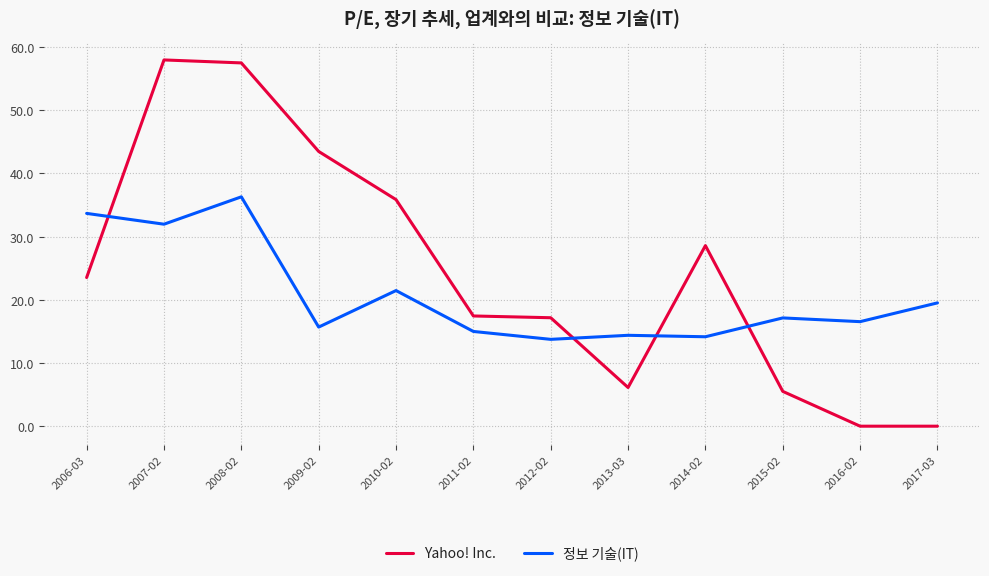

What position from the right is 2016-02?

2